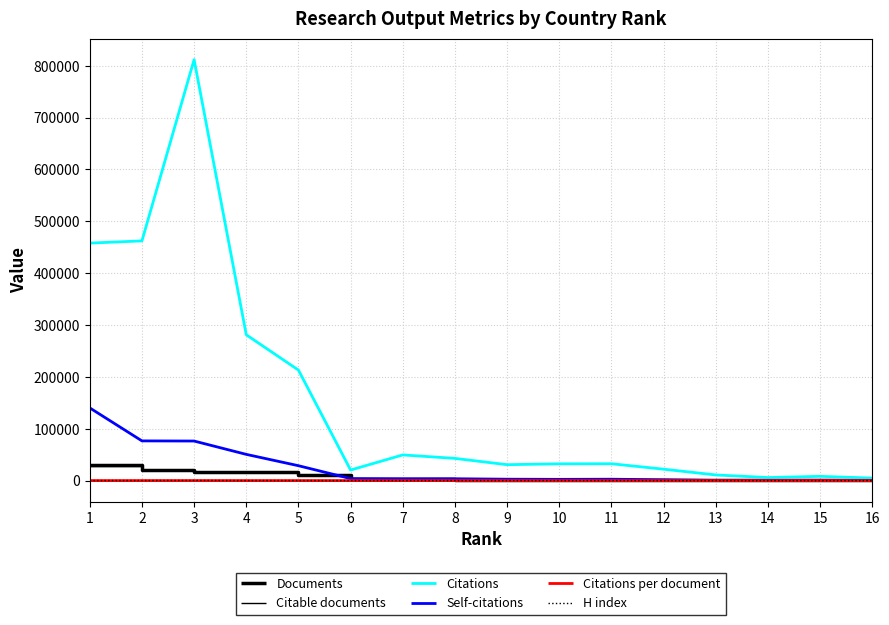

How many lines are shown in the chart?

6